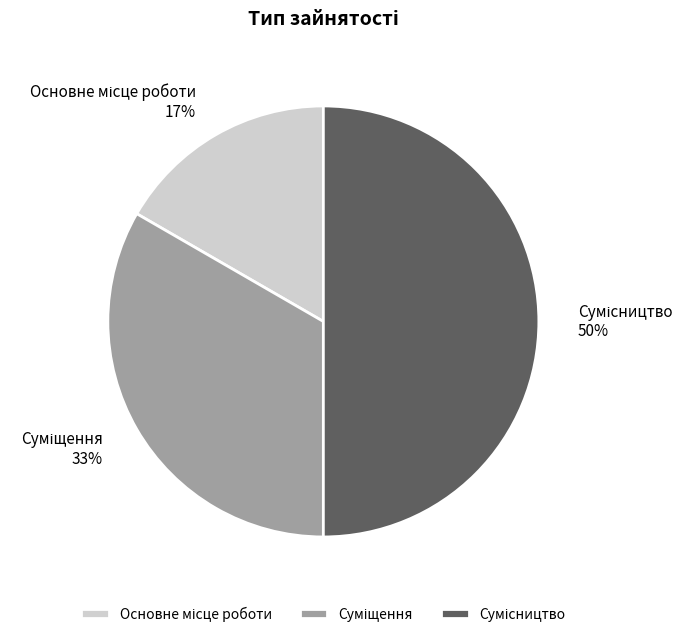

How many segments does this pie chart have?

3